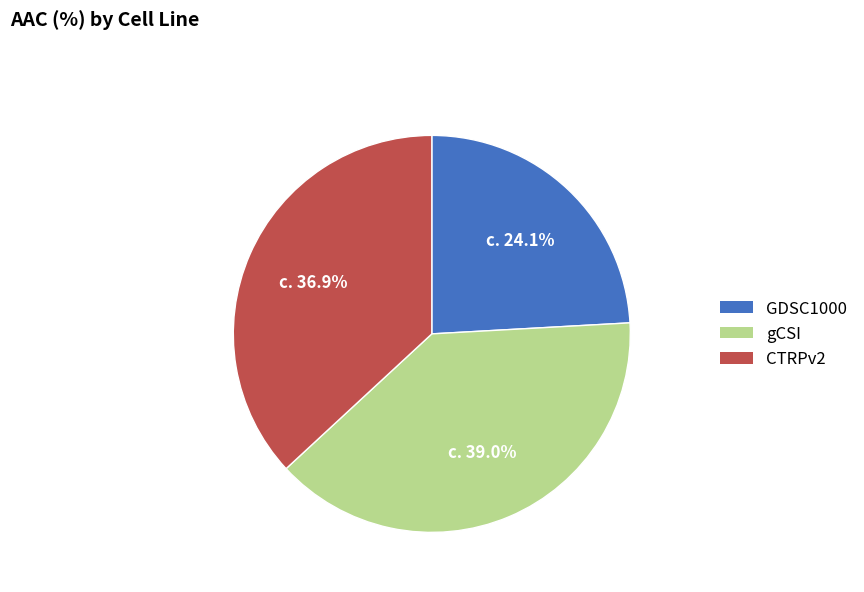

Does gCSI represent more than half of the total?

No